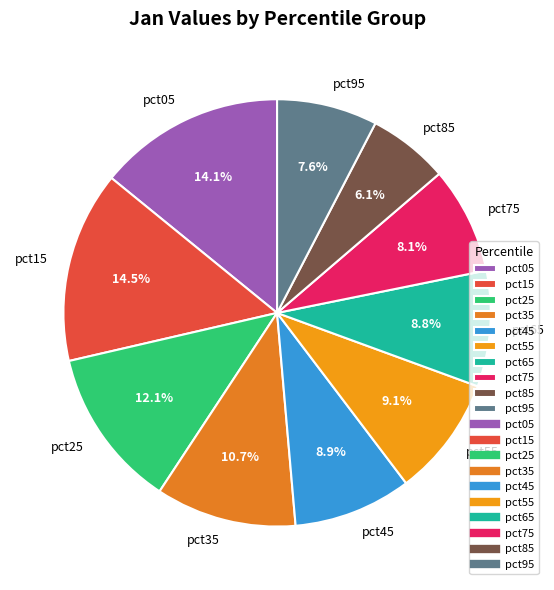

Does pct15 account for over 50% of the chart?

No